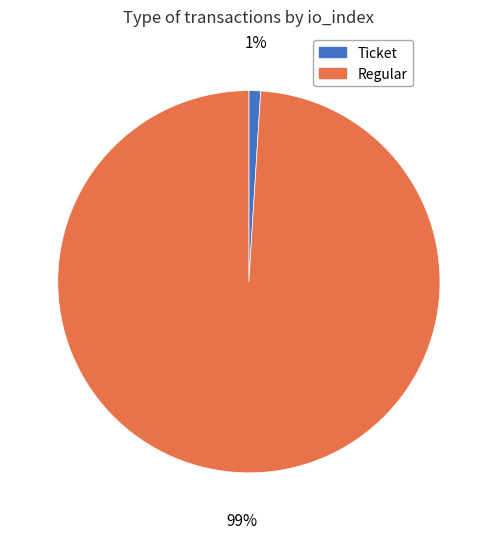

Is there any slice that represents more than half of the pie?

Yes